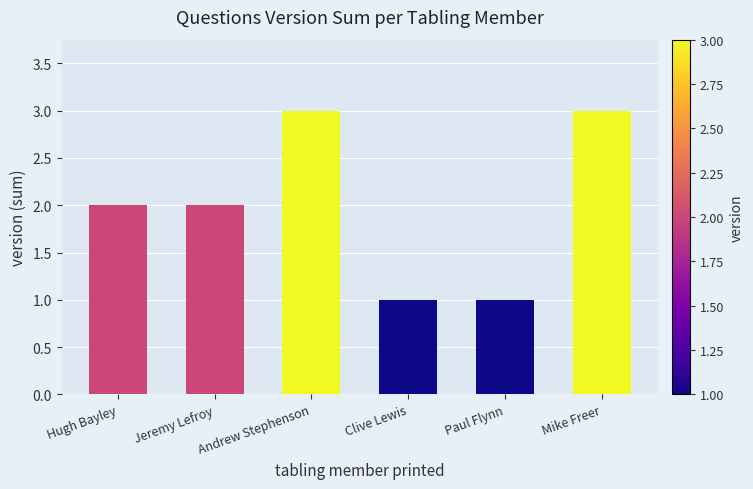

What is the sum of all values?

12